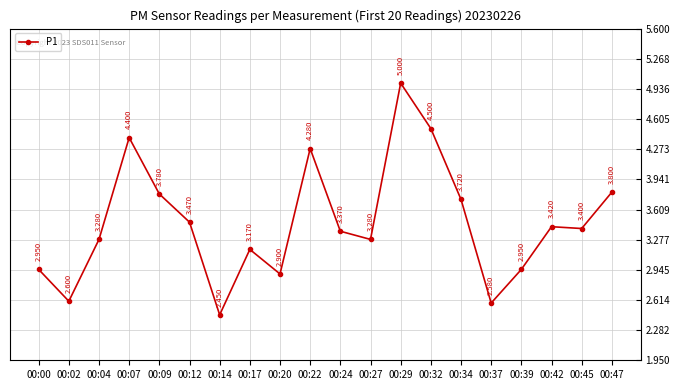

What is the greatest value displayed?

5.0